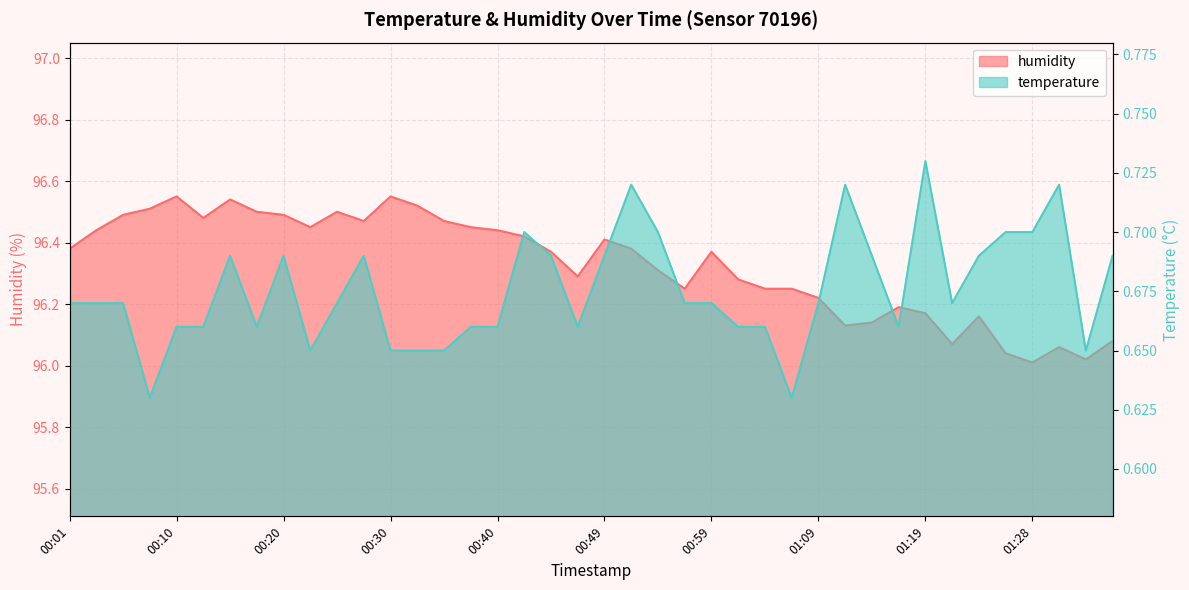

What value does the humidity series have at 00:35?

96.5